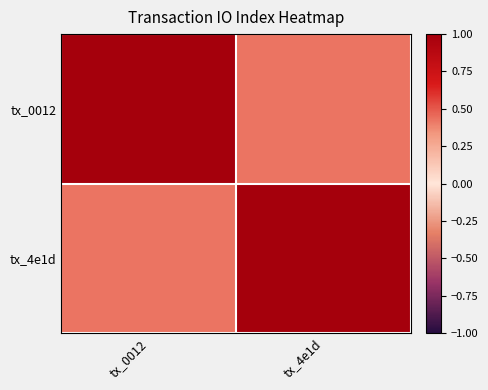

At which category is the sum across all series the highest?

tx_0012